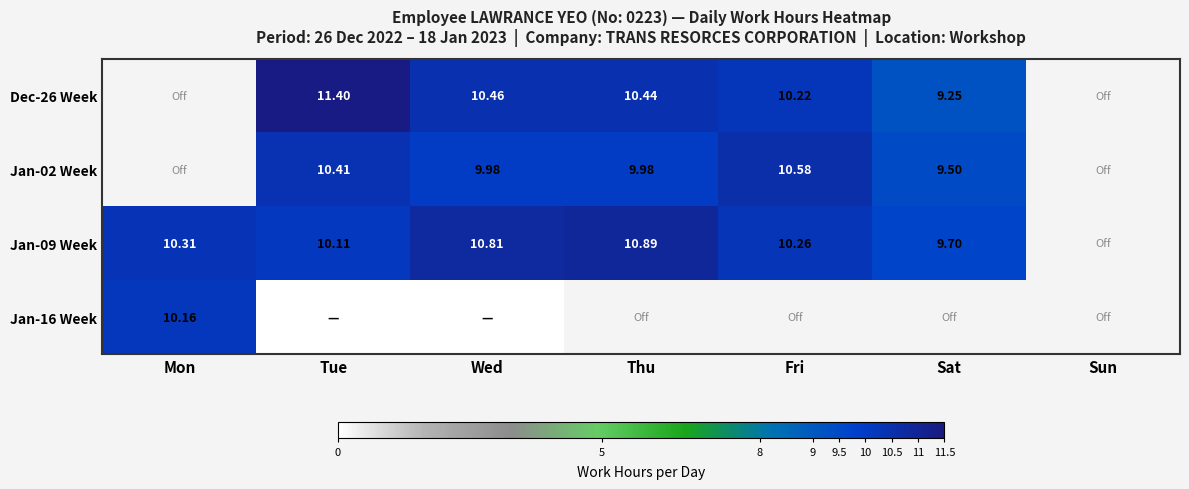

Which category has the lowest value across all series?

Tue